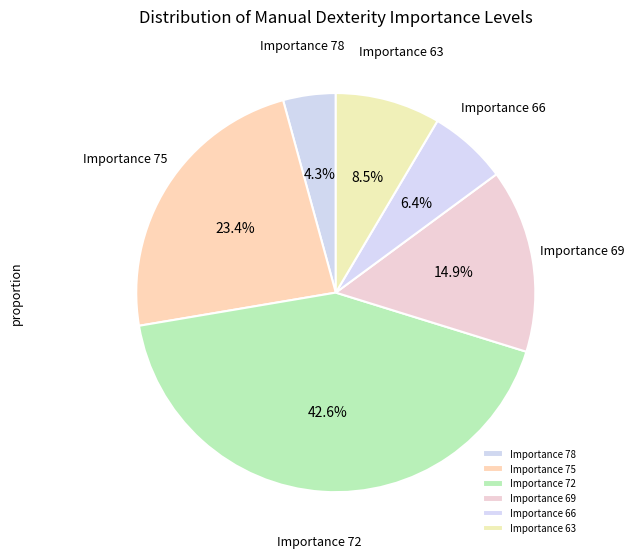

To the nearest percent, what is the difference between the largest and smallest slice percentages?

38%